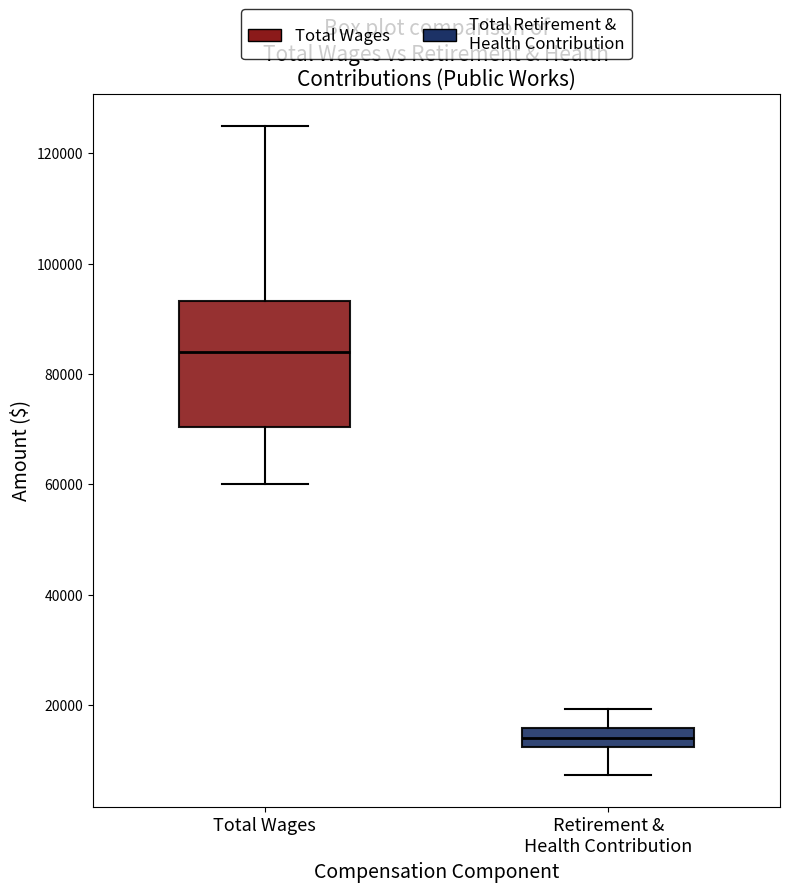

Comparing the boxes themselves (not the whiskers), which one is the tallest?

Total Wages